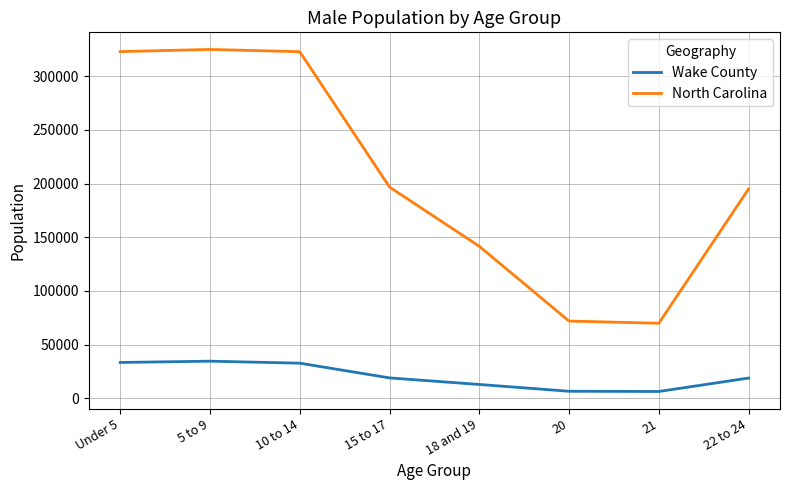

Rank the series at 22 to 24 from lowest to highest value.

Wake County, North Carolina